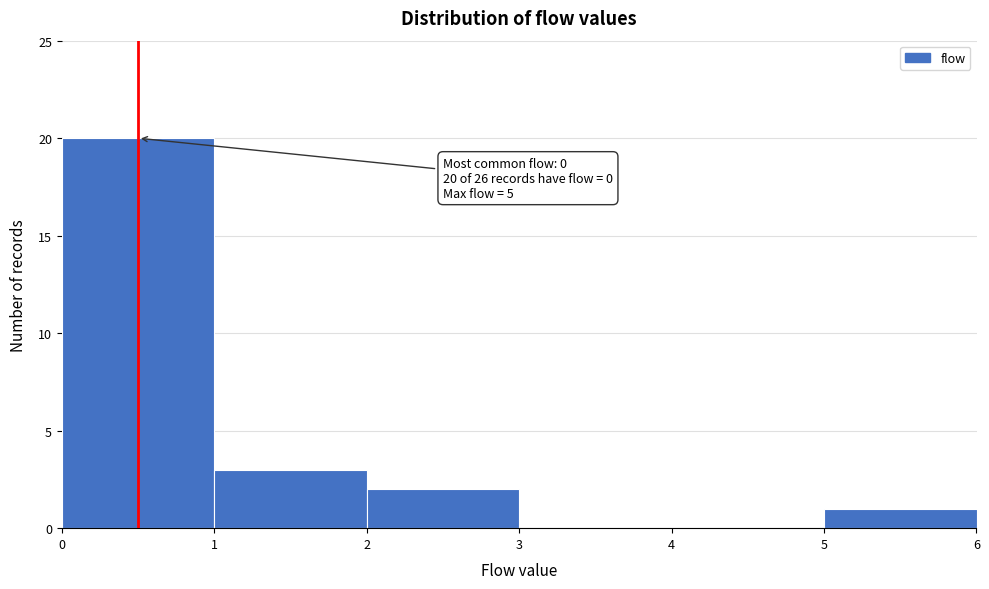

Over which range of the x-axis is the bar tallest?

0 to 1